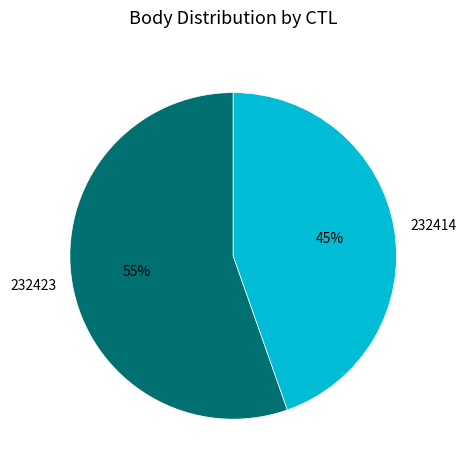

Which category has the biggest portion of the pie?

232423